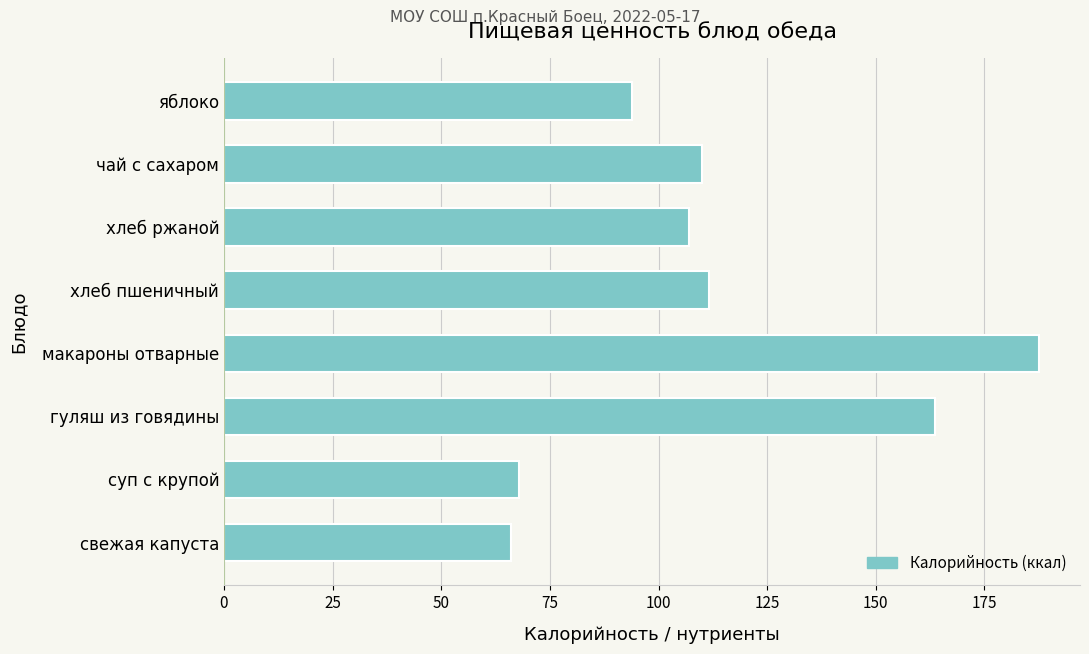

Approximately how many times larger is the value at хлеб пшеничный compared to чай с сахаром?

1.0